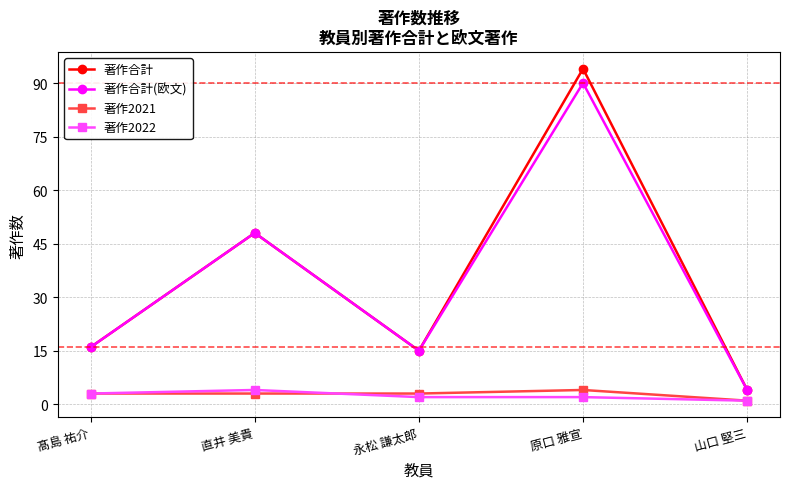

True or false: 著作2021 has more than 0 points higher than both neighbors.

True